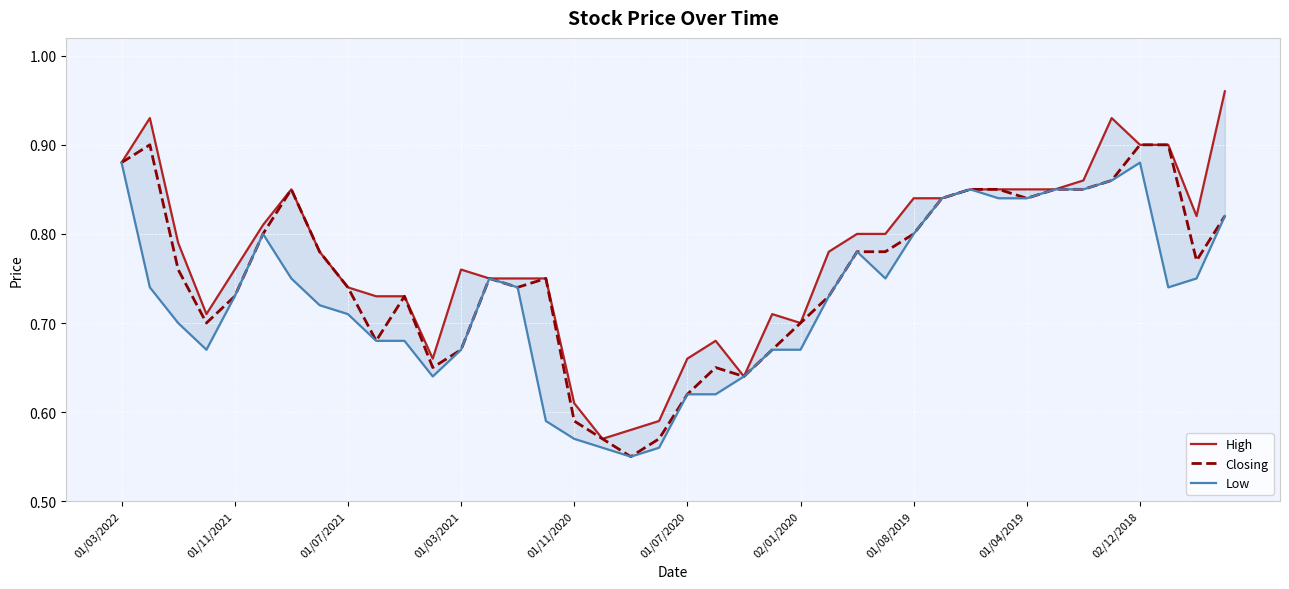

True or false: High and Low intersect in this chart.

False